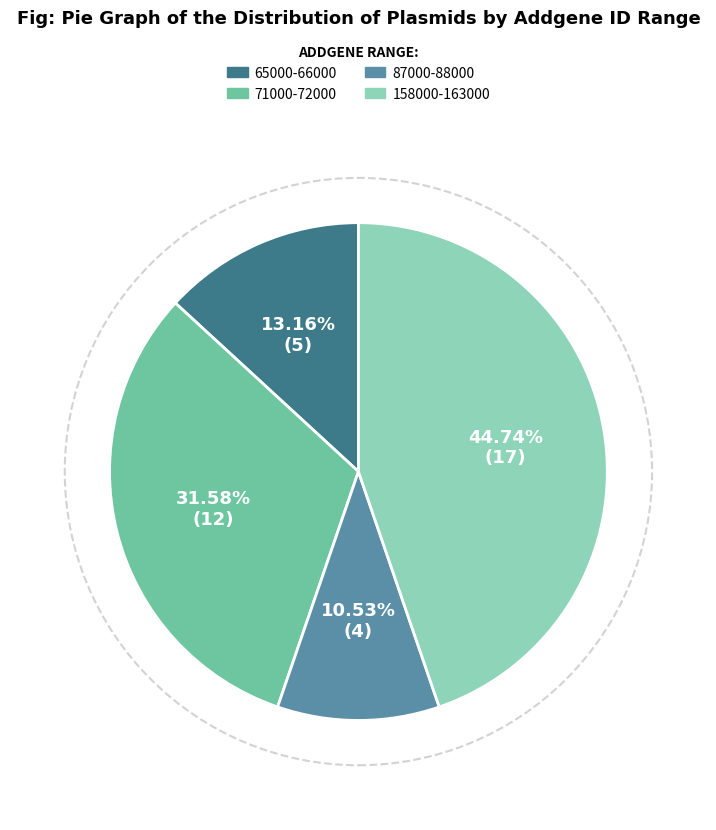

Does any single category account for the majority?

No